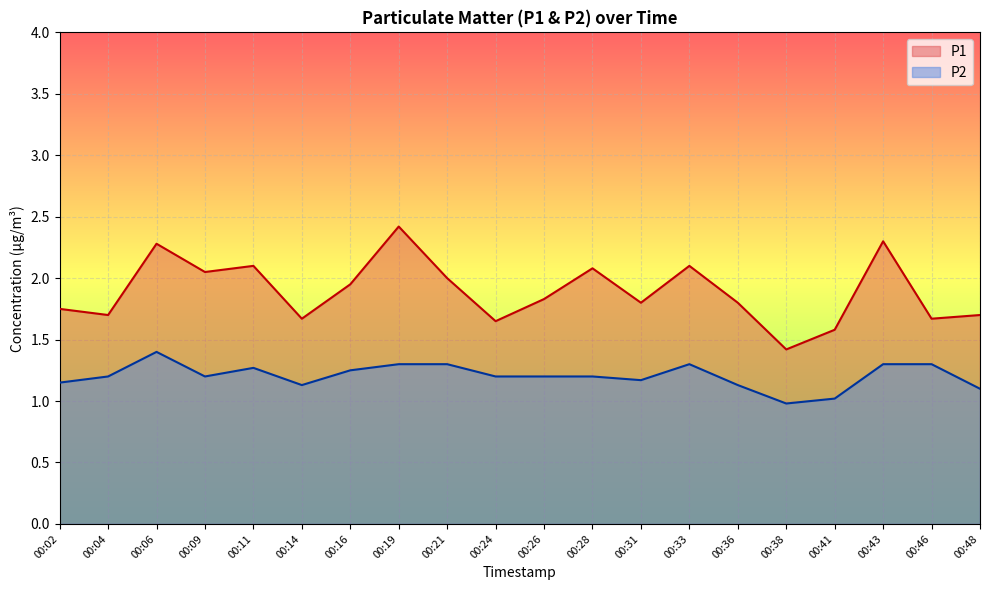

At which label does P2 first exceed 1?

00:02